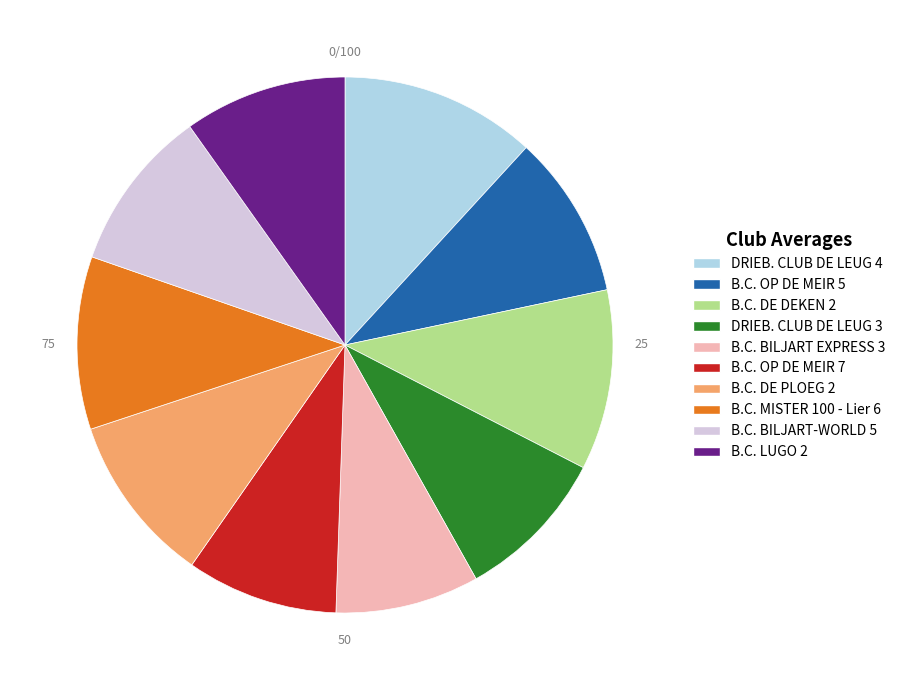

Combined, do DRIEB. CLUB DE LEUG 4 and B.C. DE PLOEG 2 account for over 50%?

No